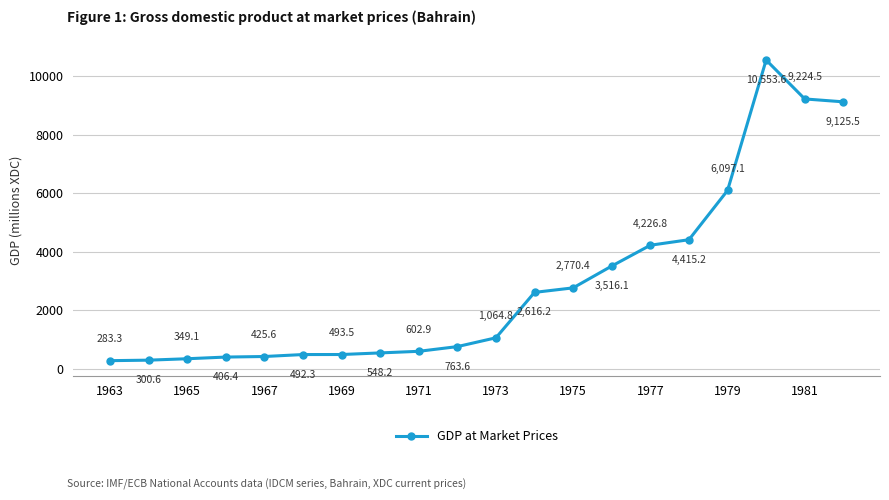

What is the difference between the maximum and second lowest values?

10253.0